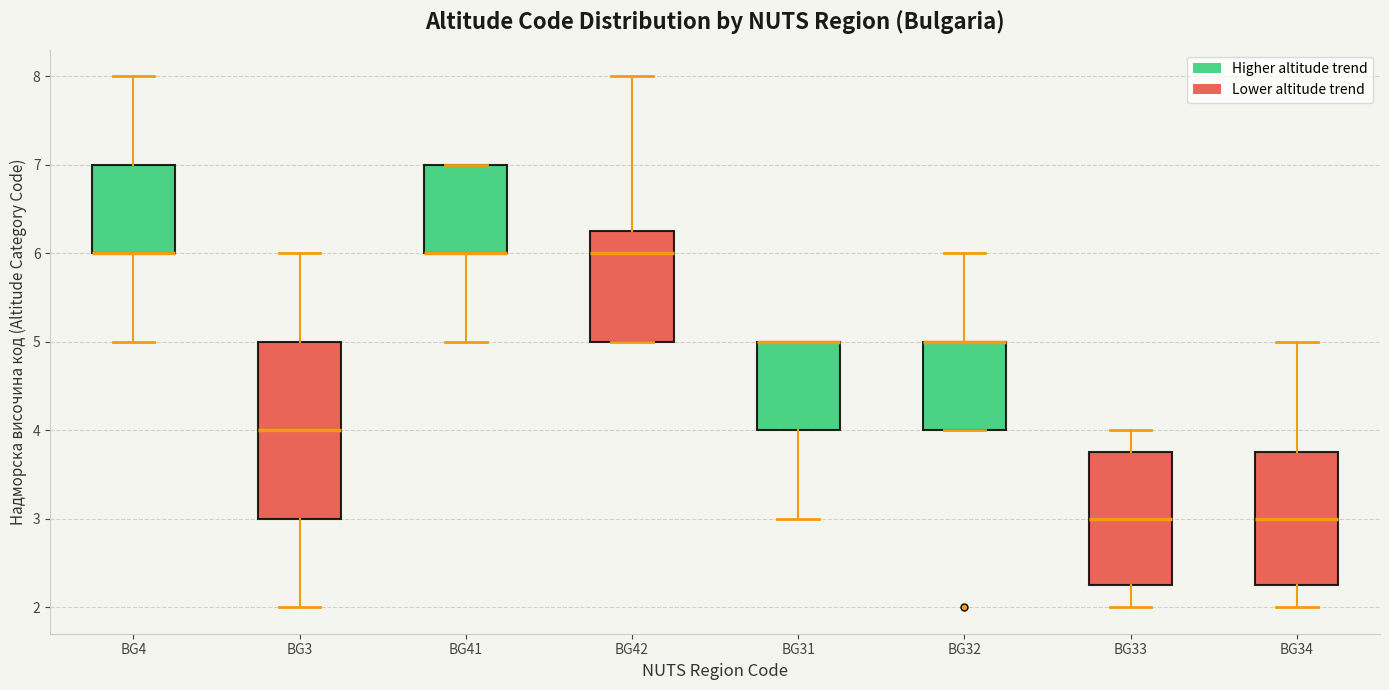

Which box is the tallest, from its lower edge to its upper edge?

BG3